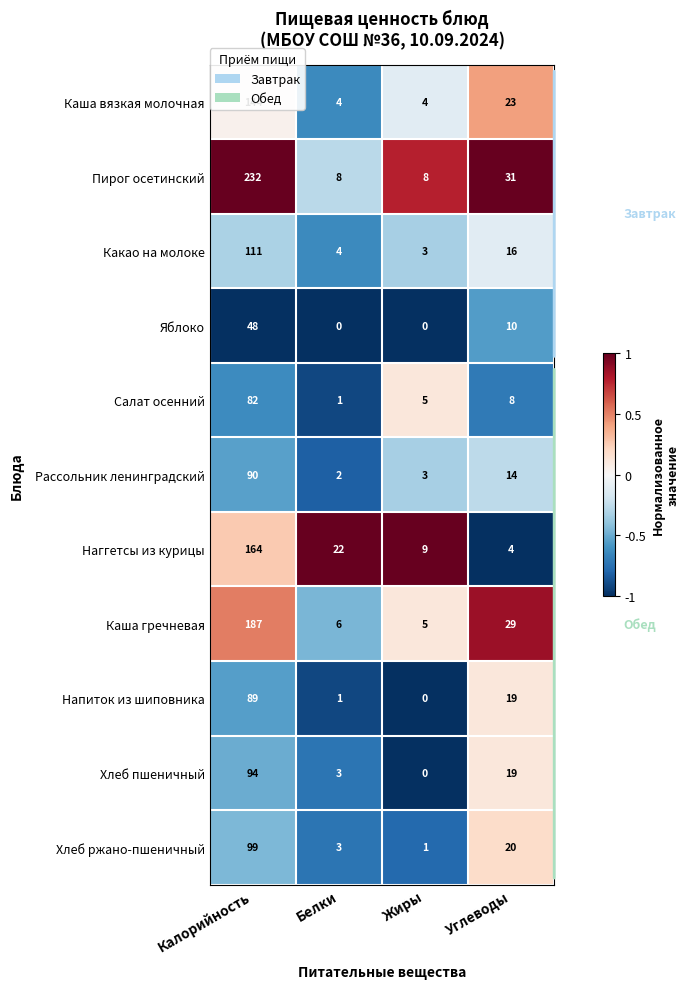

How many categories are shown in the chart?

4